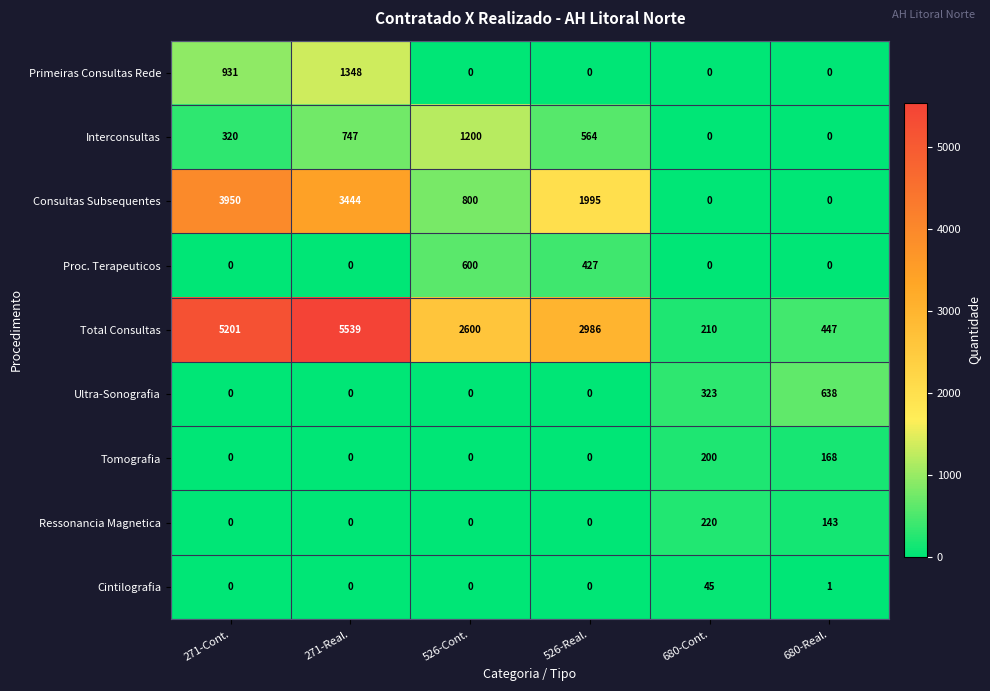

What is the total value across all series at 526-Real.?

5972